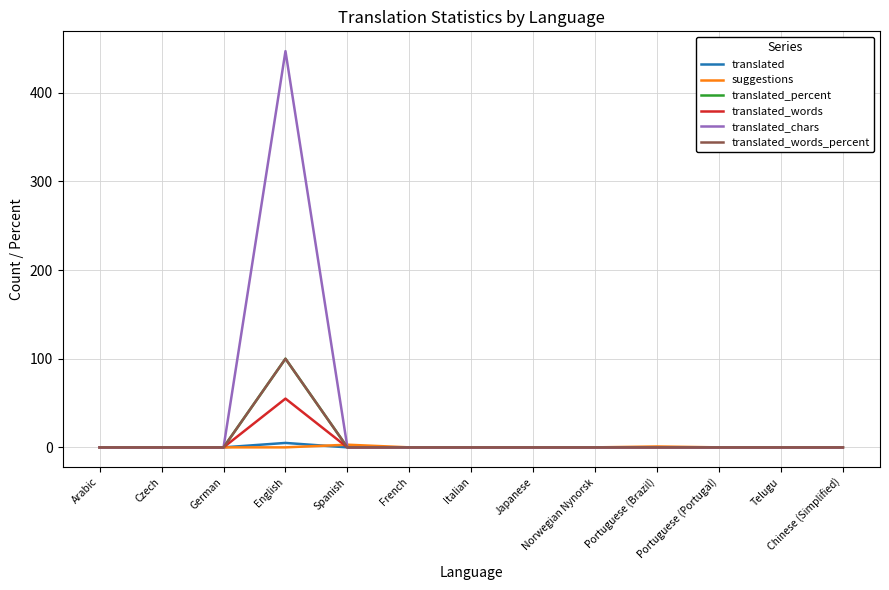

Between Norwegian Nynorsk and Japanese, which is larger?

Norwegian Nynorsk